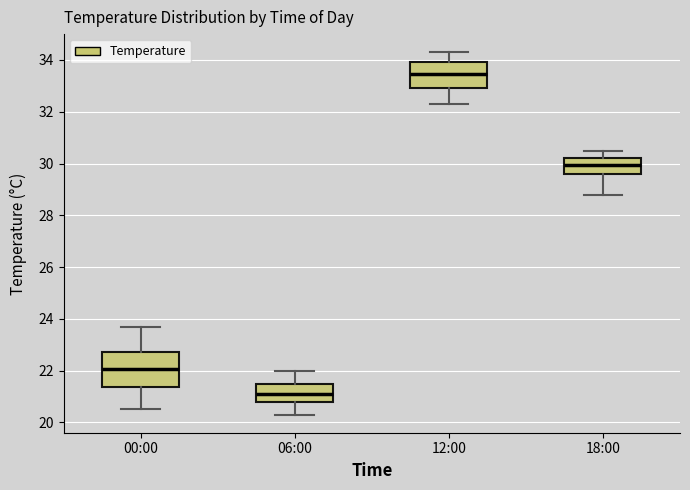

Where is the upper edge of the box for 12:00 on the y-axis? The values are not printed on the chart, so give them approximately, as read against the axis.

34.0